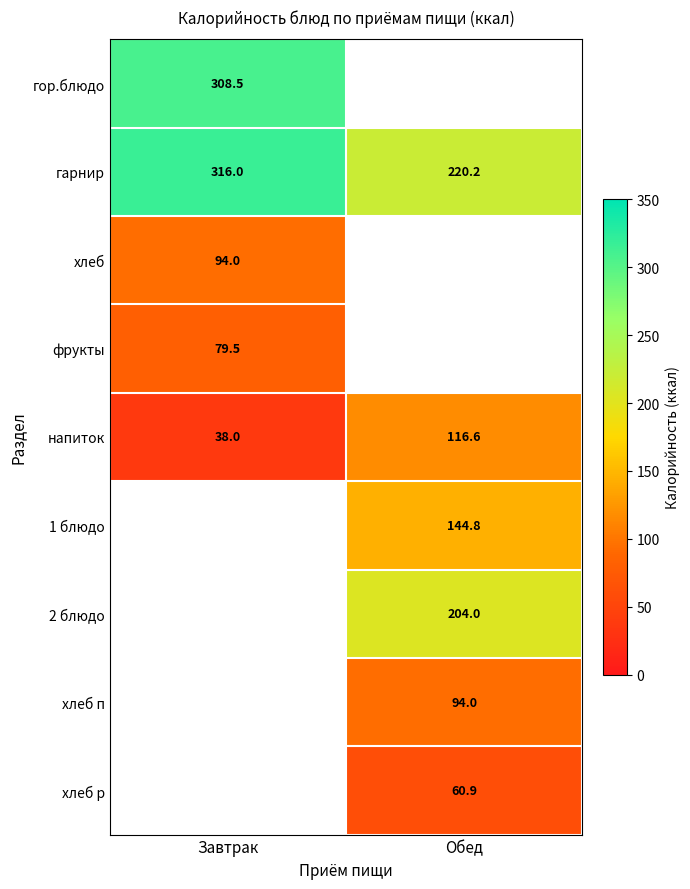

The гарнир series shows 545.4 at Завтрак. True or false?

False